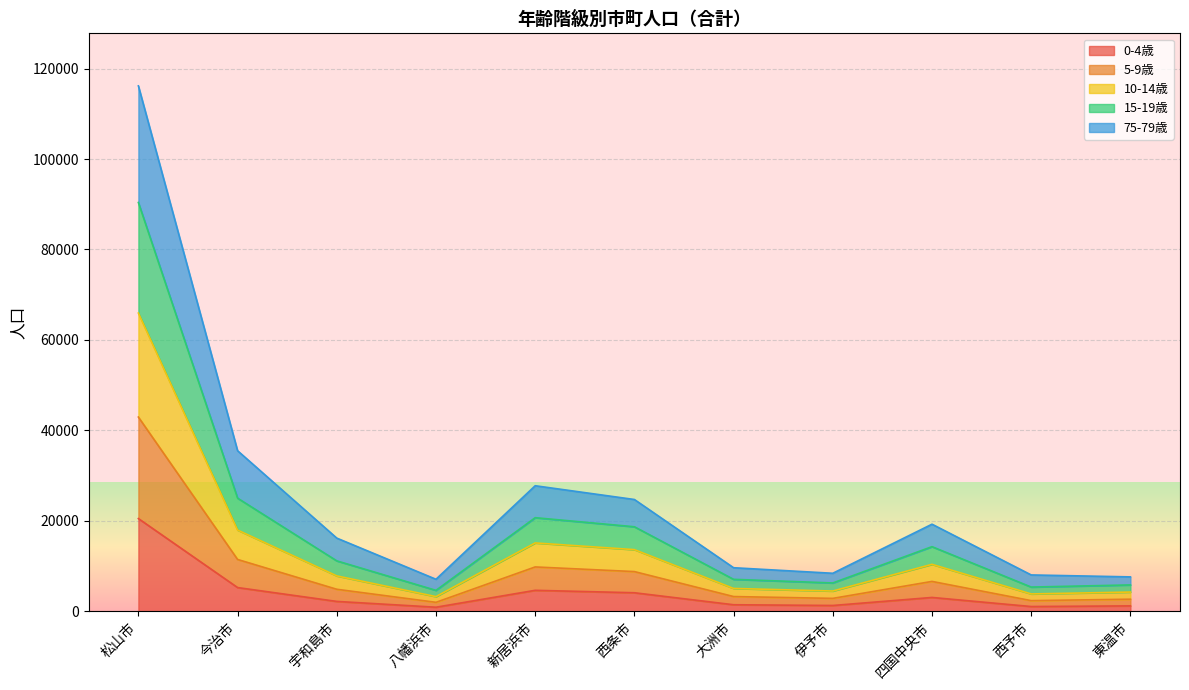

True or false: 10-14歳 and 75-79歳 cross at least once.

False